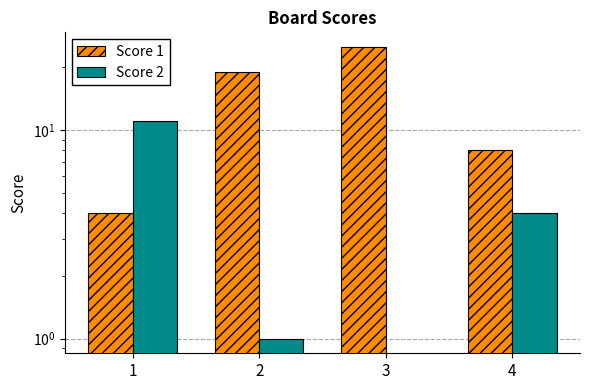

True or false: Score 2 has a value of 0 at 3.

True